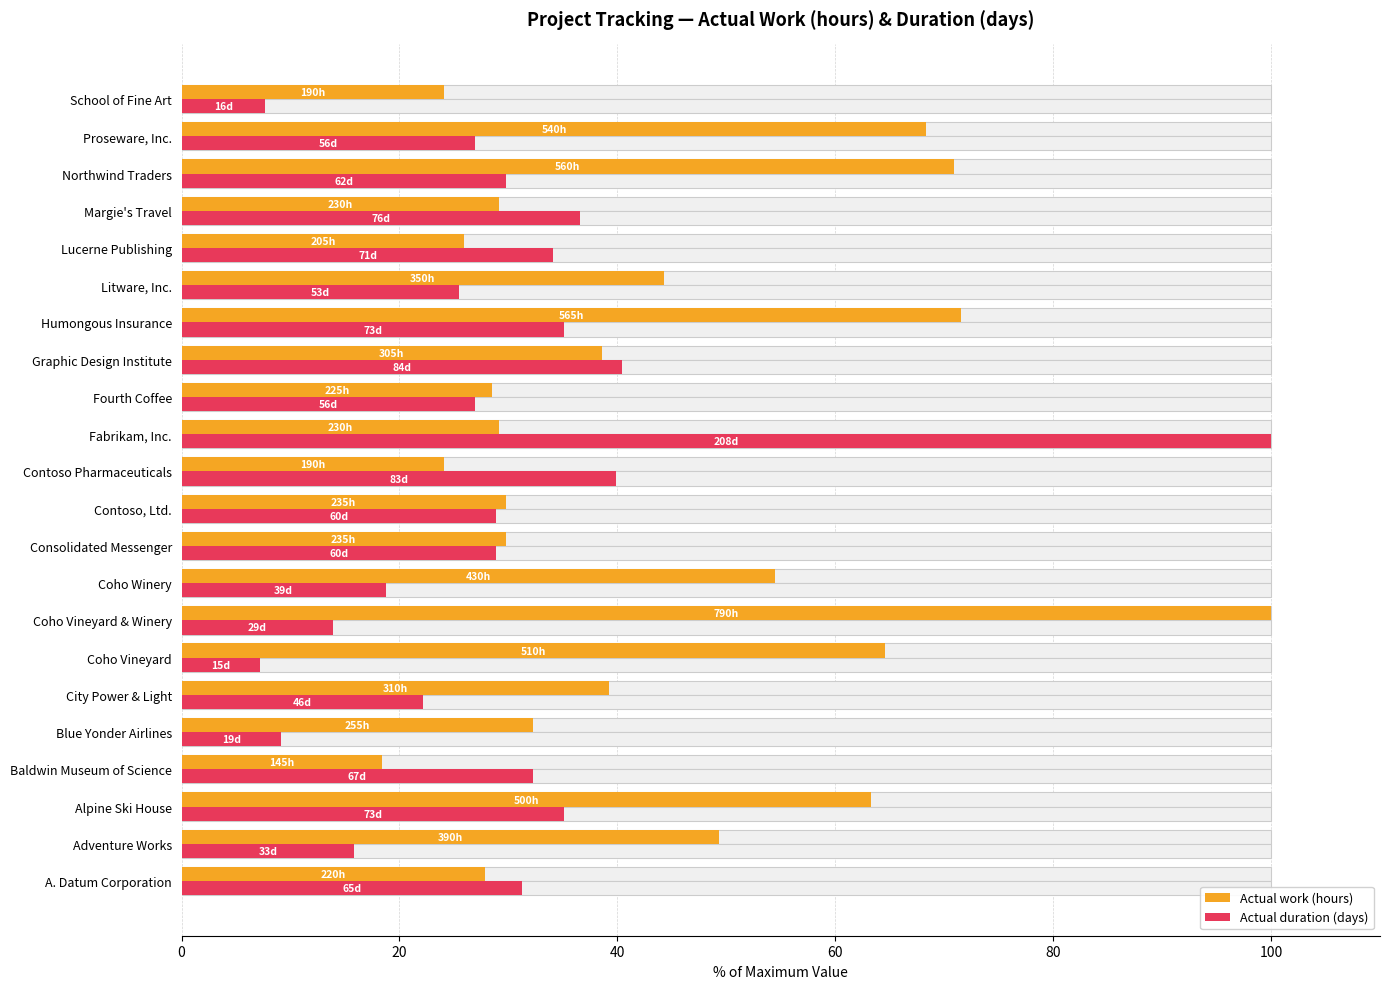

Reading right to left, list all the values displayed in this chart.

Actual work (hours): 24.1	68.4	70.9	29.1	25.9	44.3	71.5	38.6	28.5	29.1	24.1	29.7	29.7	54.4	100.0	64.6	39.2	32.3	18.4	63.3	49.4	27.8
Actual duration (days): 7.7	26.9	29.8	36.5	34.1	25.5	35.1	40.4	26.9	100.0	39.9	28.8	28.8	18.8	13.9	7.2	22.1	9.1	32.2	35.1	15.9	31.2